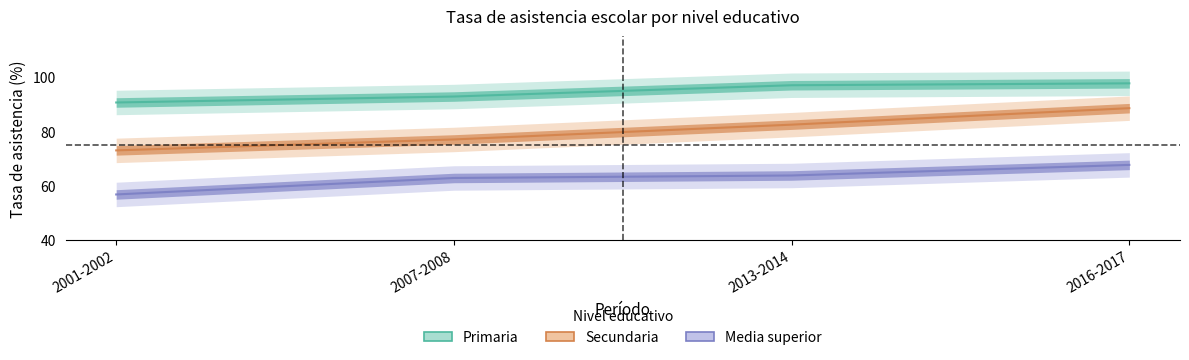

True or false: Secundaria and Primaria cross at least once.

False